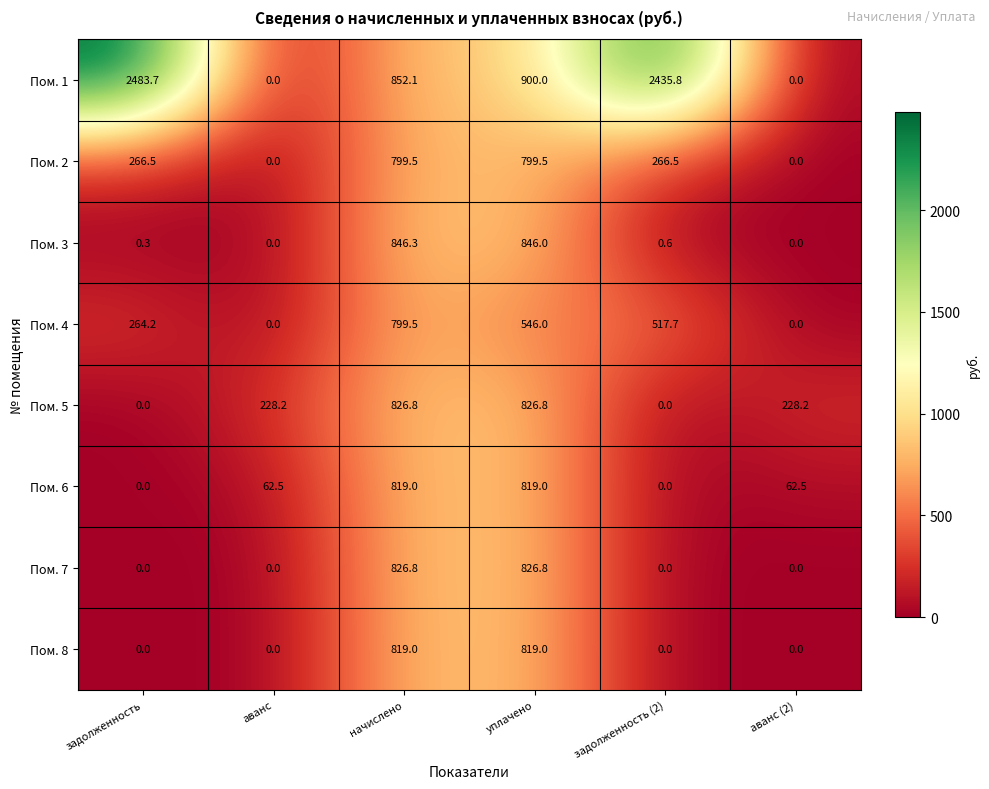

At how many categories does at least one series exceed 1446?

2